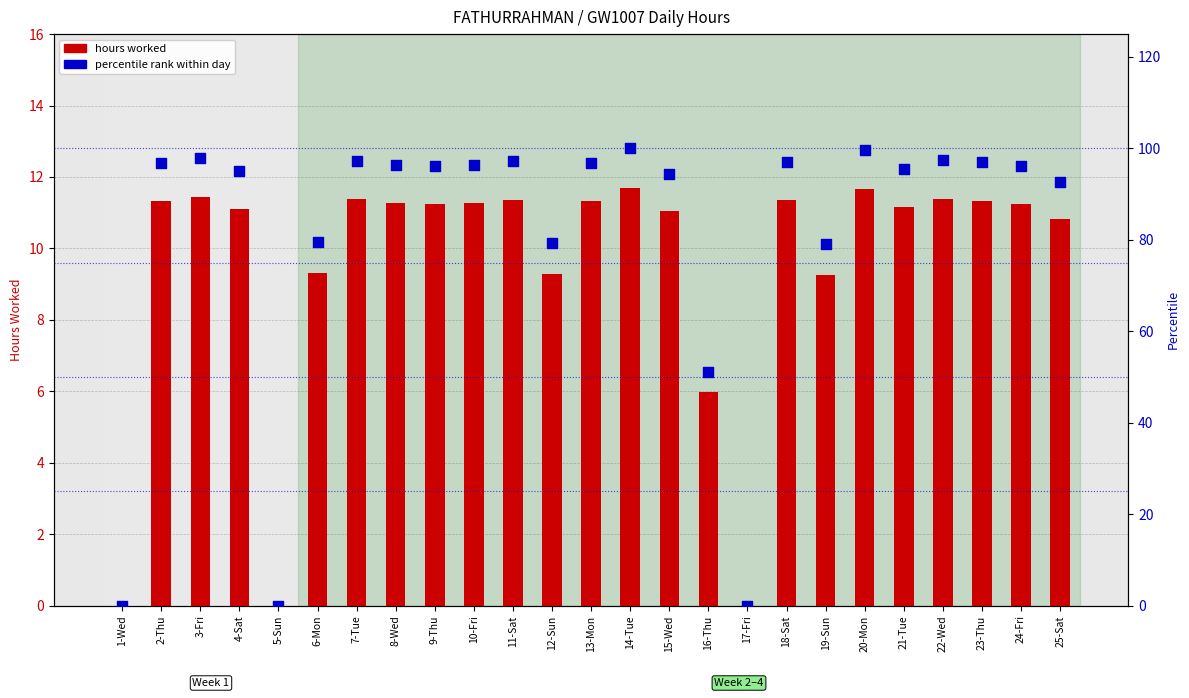

Which series contains the lowest Y value?

hours worked